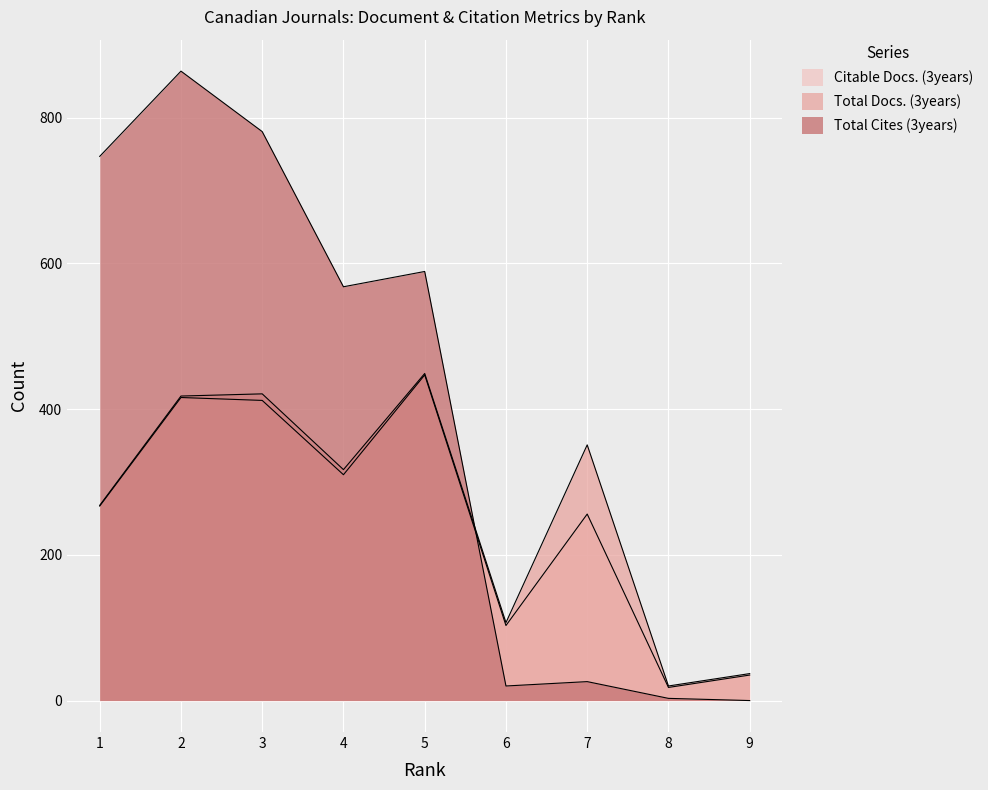

What are all the series names shown in the legend?

Total Docs. (3years), Total Cites (3years), Citable Docs. (3years)